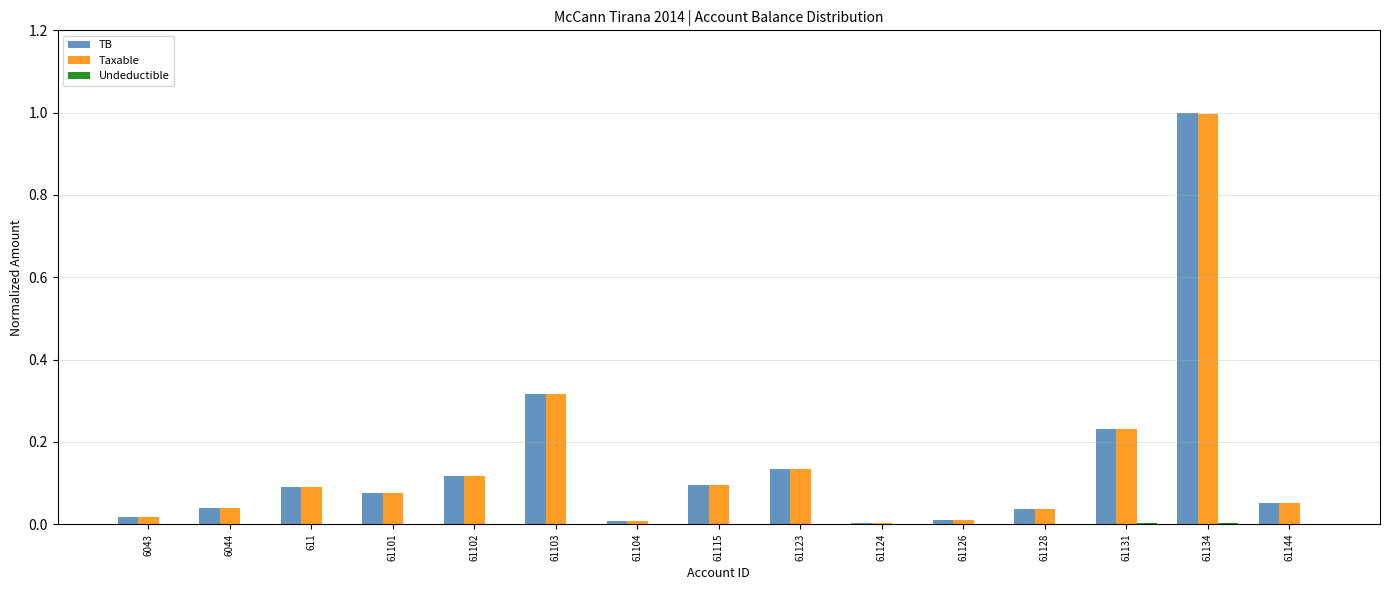

At which category is the sum across all series the highest?

61134